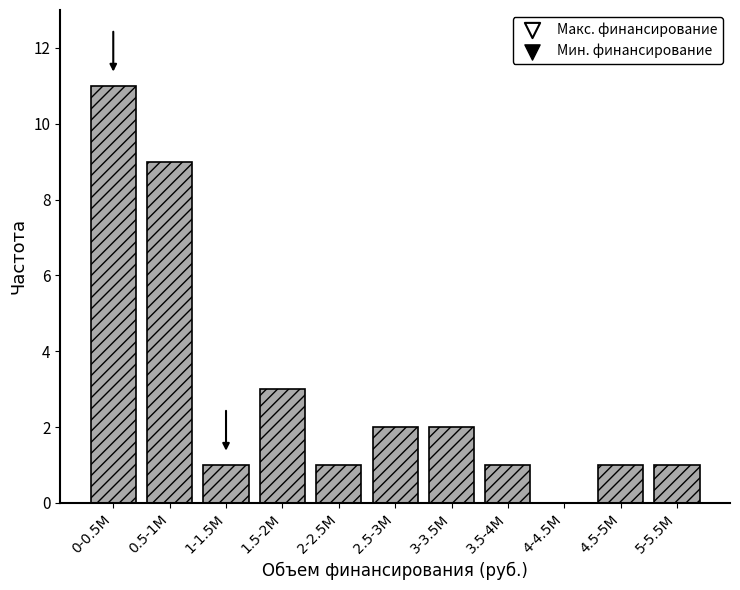

Reading left to right, what are all the values shown in this chart?

0-0.5M=11	0.5-1M=9	1-1.5M=1	1.5-2M=3	2-2.5M=1	2.5-3M=2	3-3.5M=2	3.5-4M=1	4-4.5M=0	4.5-5M=1	5-5.5M=1